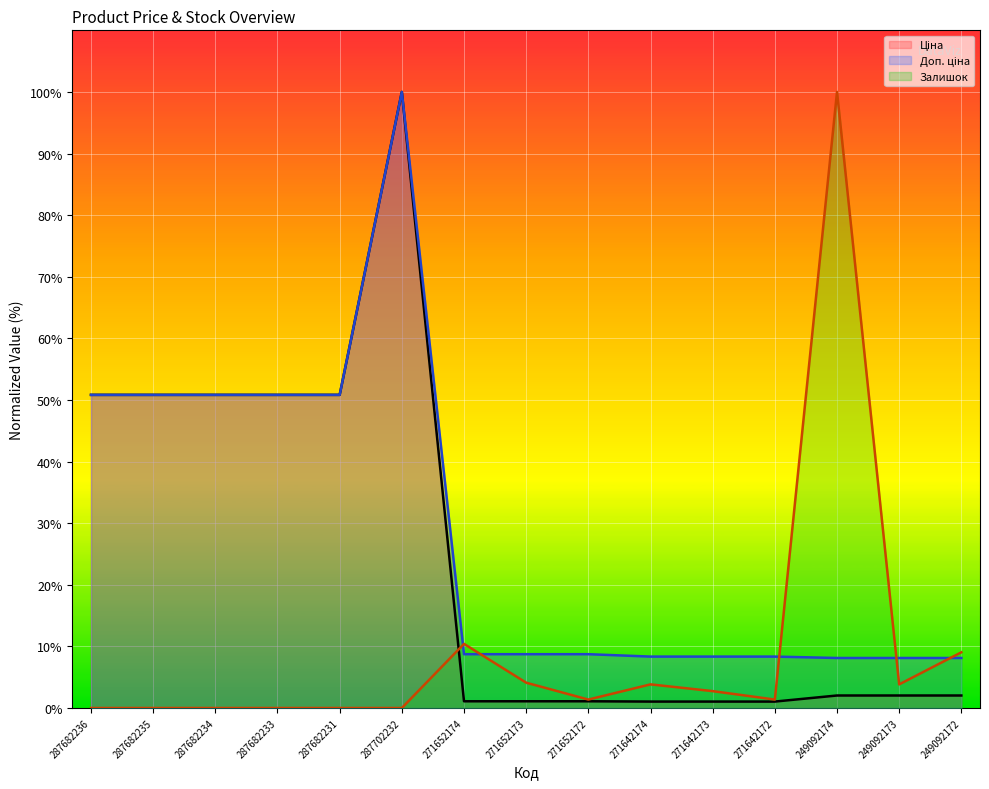

Between 271652173 and 287702232, which is larger?

287702232